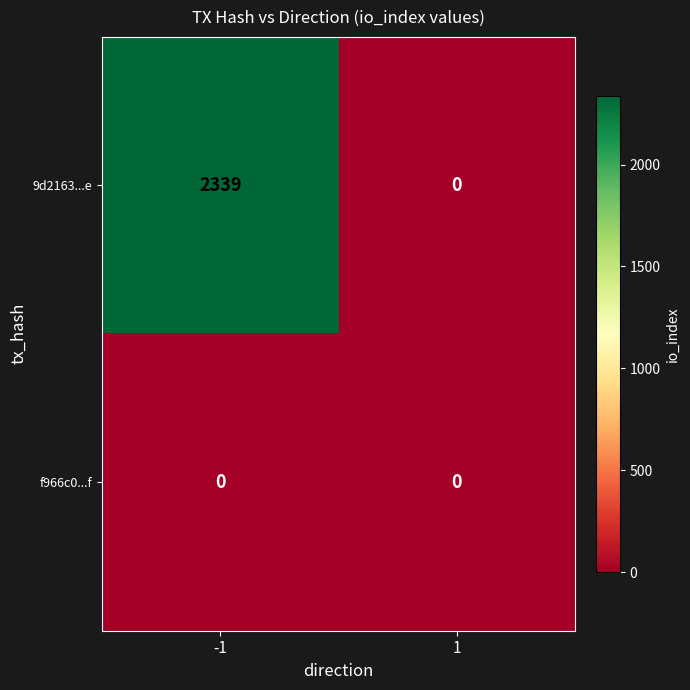

Rank the series by their maximum value, from lowest to highest.

f966c0...f, 9d2163...e